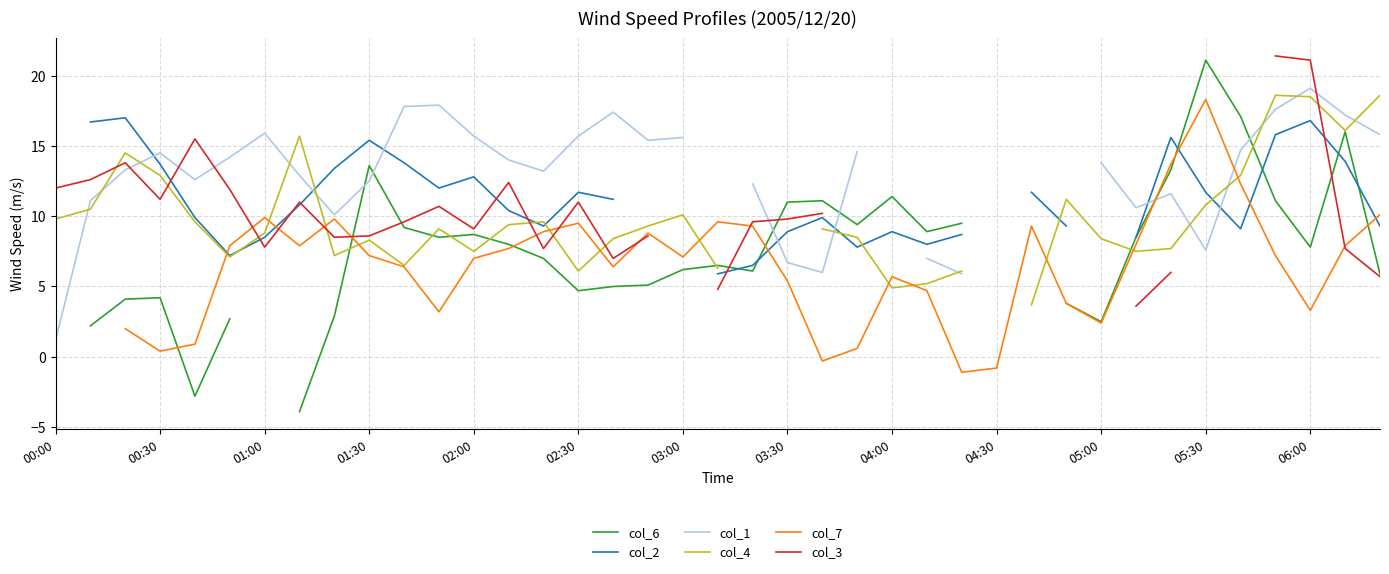

How many interior local peaks does the col_3 series have?

6